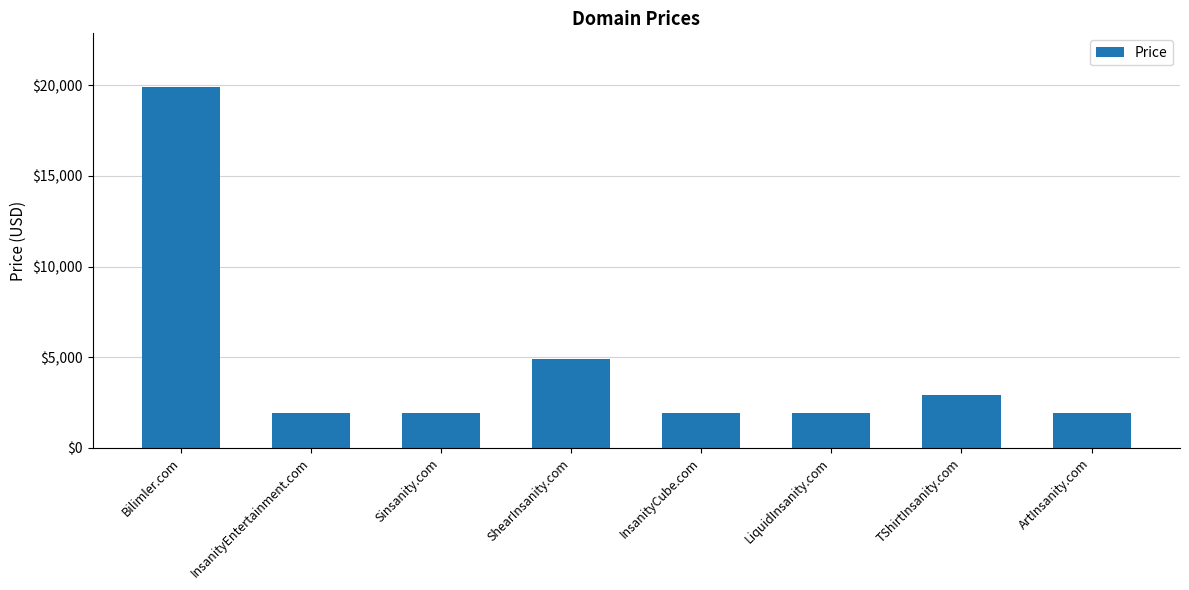

Reading right to left, what are all the values shown in this chart?

1888	2888	1888	1888	4888	1888	1888	19888